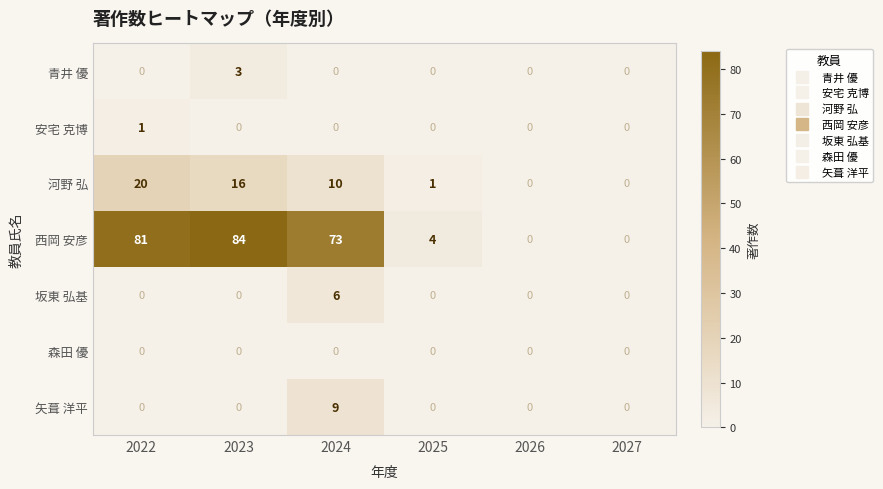

Which series has the largest range (max minus min)?

西岡 安彦